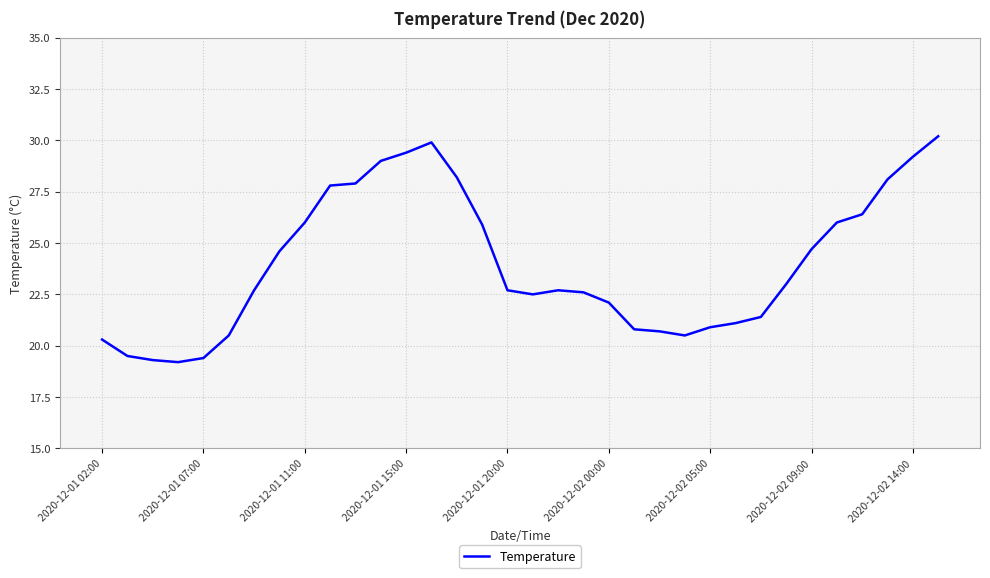

What is the greatest value displayed?

30.2